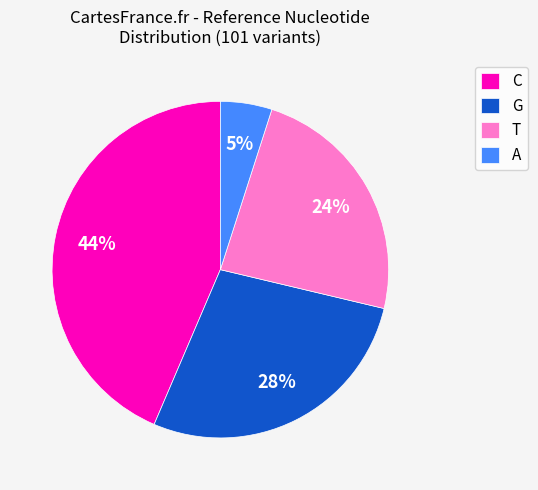

To the nearest percent, what is the average slice percentage?

25%